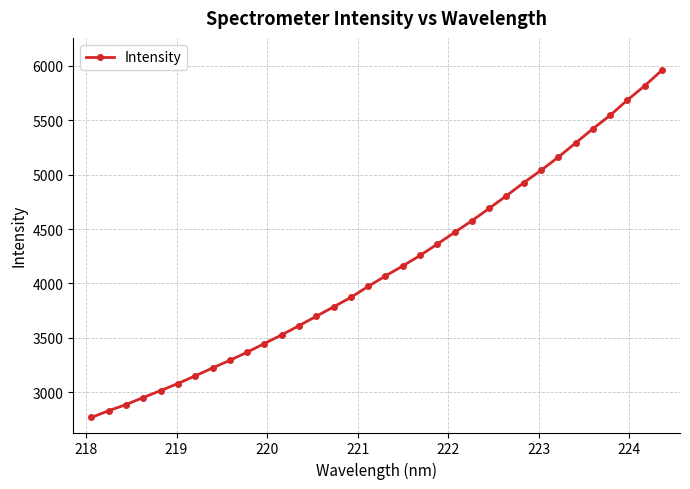

What is the value of the 18th point from the left?

4069.4